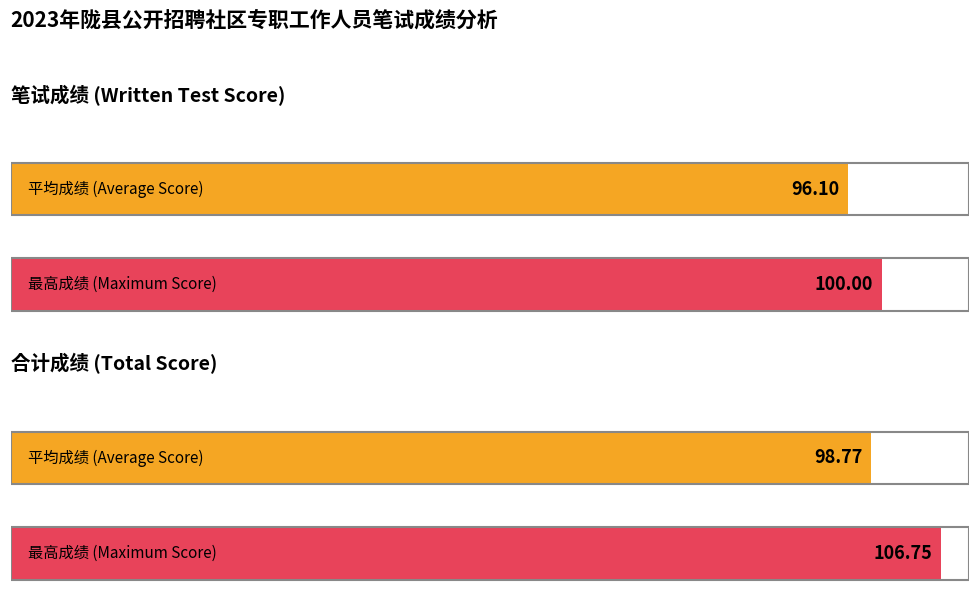

True or false: 合计成绩 has a value of 61.1 at 11.

False